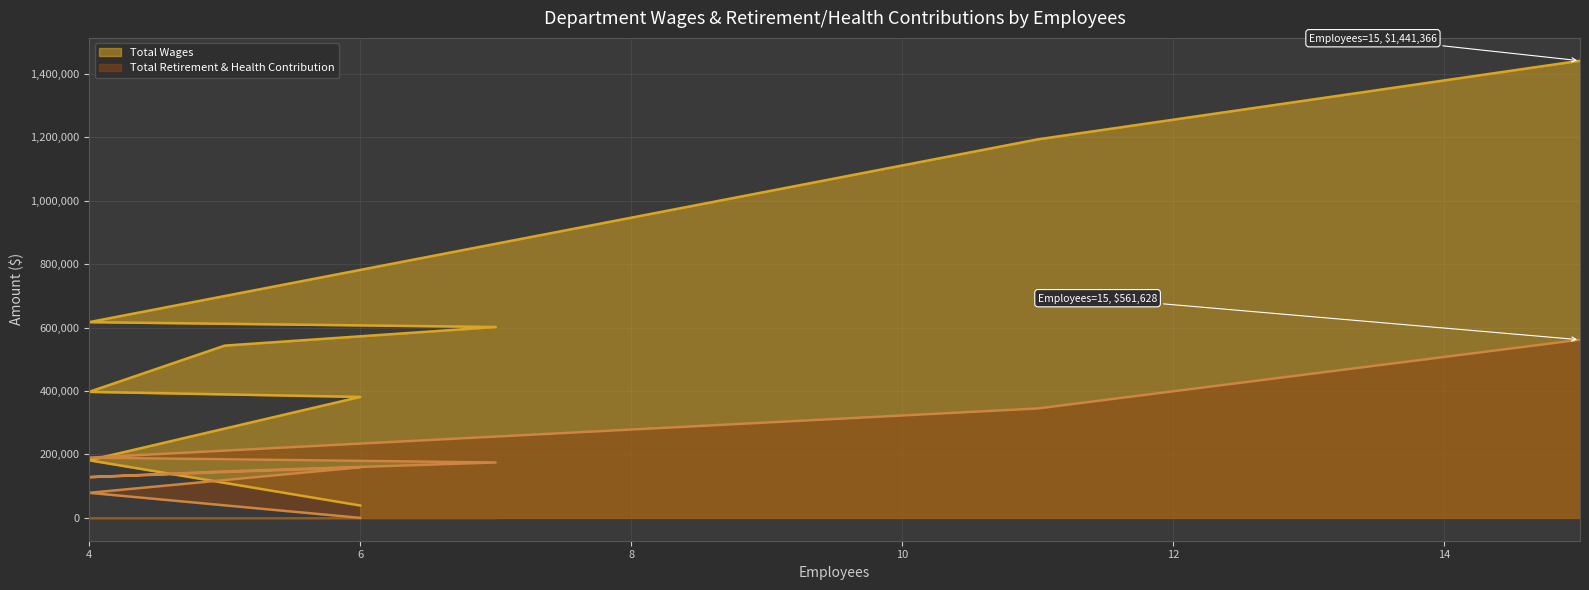

What is the total value across all series at Field Services?

2002994